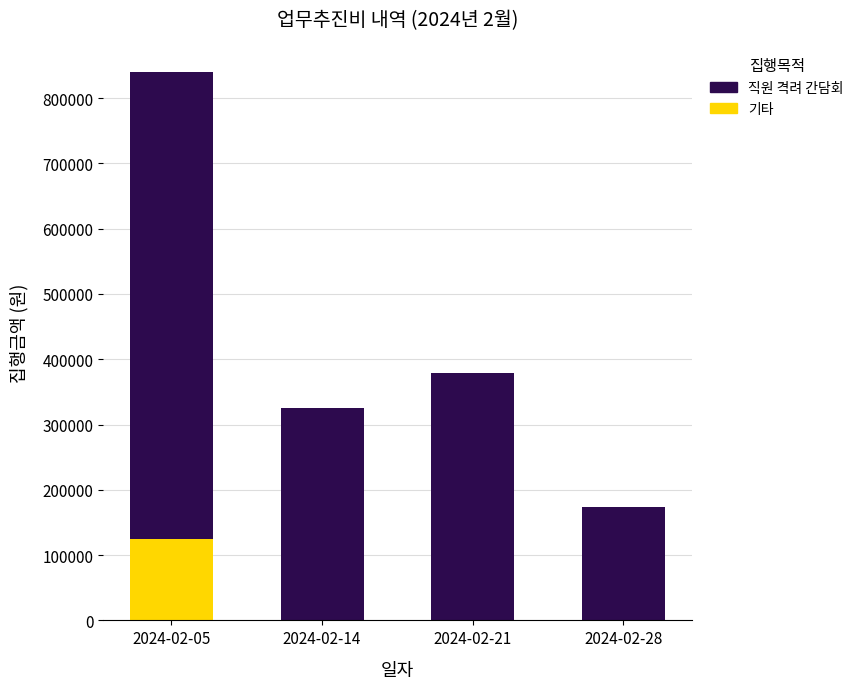

Does the chart contain stacked bars?

Yes